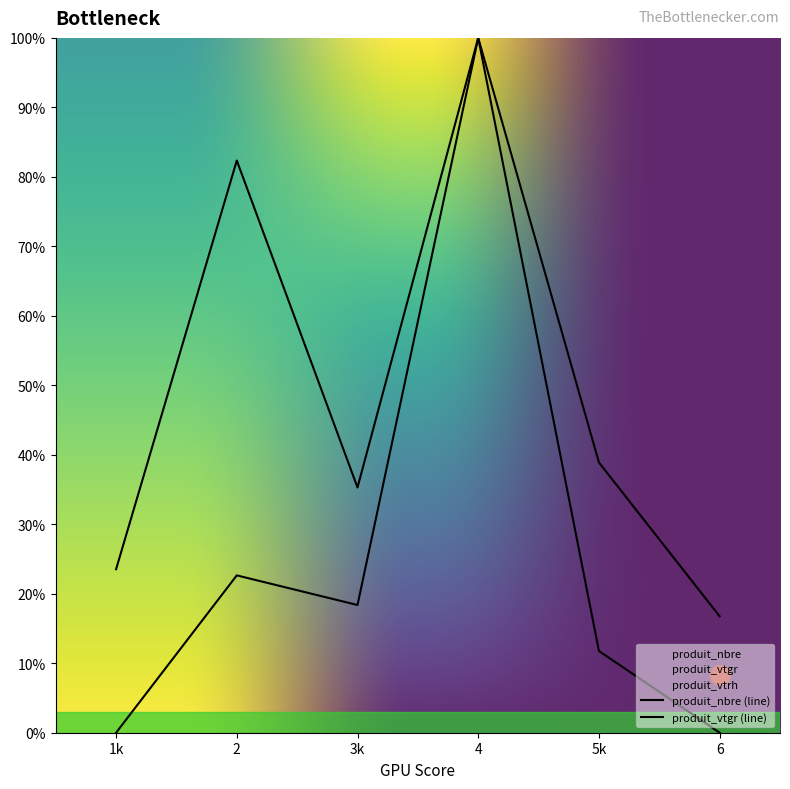

How many categories are shown in the chart?

6